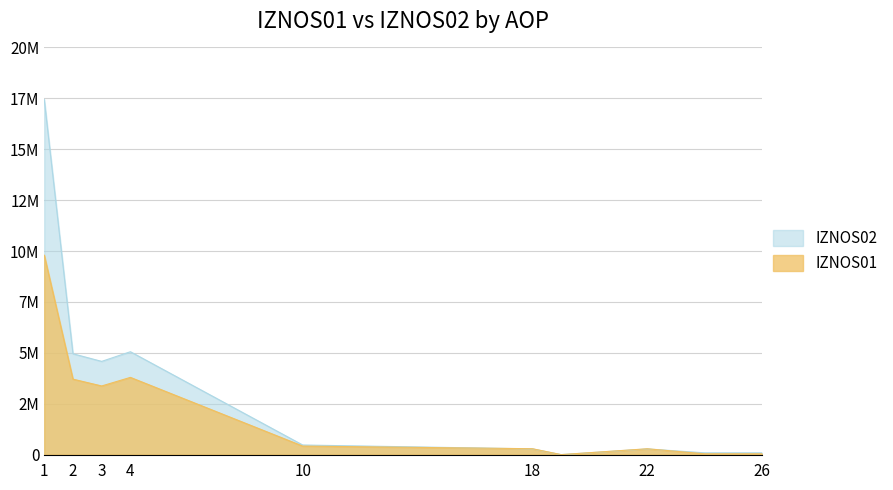

List the labels in order of IZNOS01 value, largest first.

1, 4, 2, 3, 10, 18, 22, 24, 26, 19